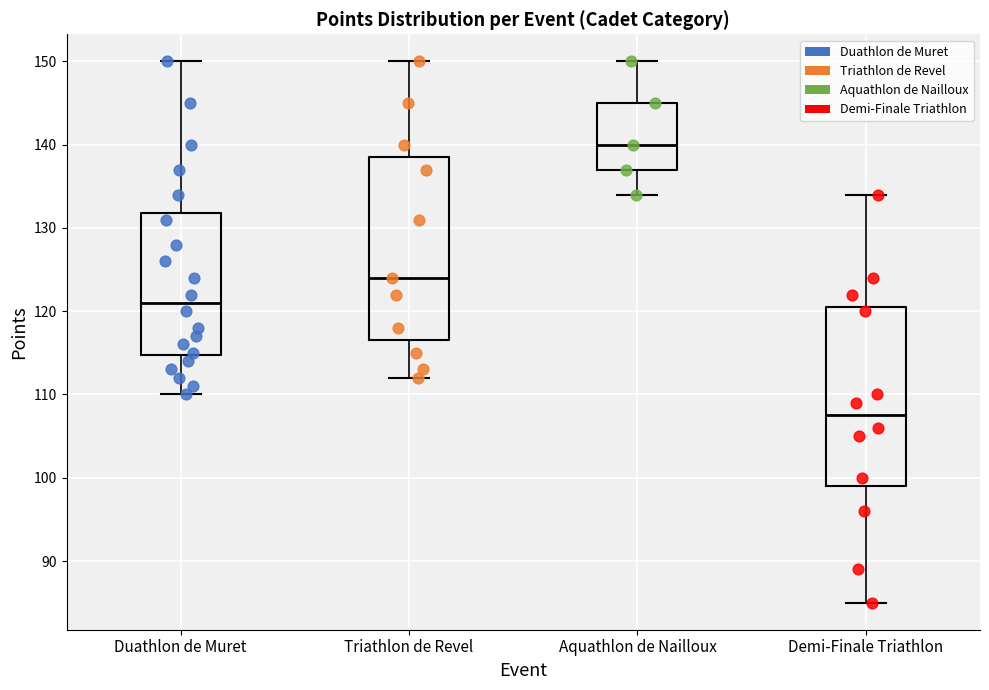

Which box's median line is the highest?

Aquathlon de Nailloux